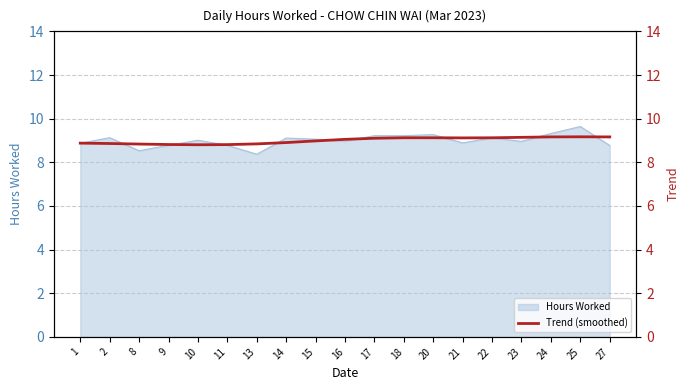

What is the lowest value of the Hours Worked series?

8.4